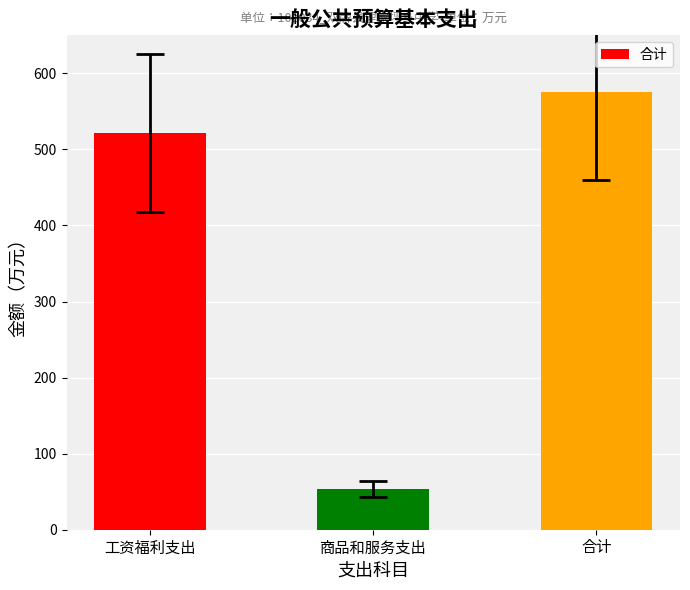

The value at 合计 is 575.0. True or false?

True